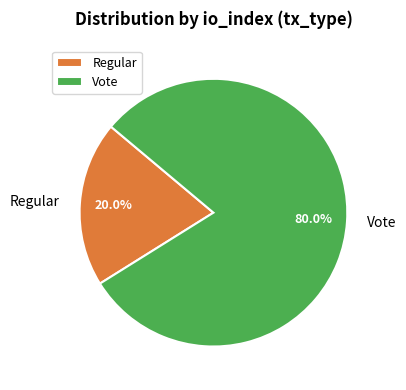

Which category has the smallest portion of the pie?

Regular